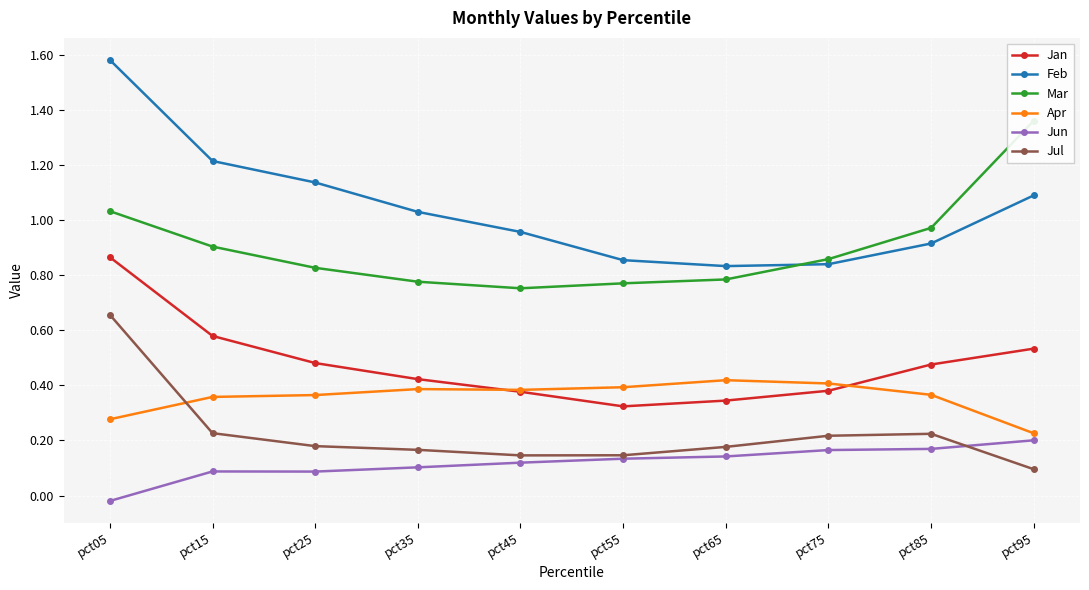

Which series has the largest total across all categories?

Feb